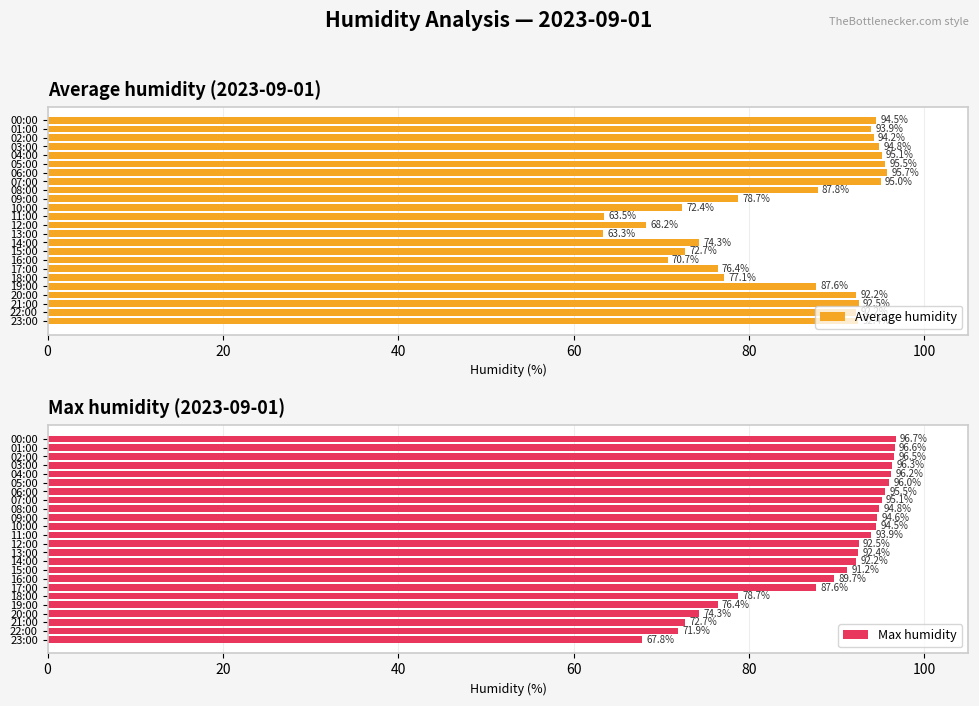

What is the minimum value shown in the chart?

63.3